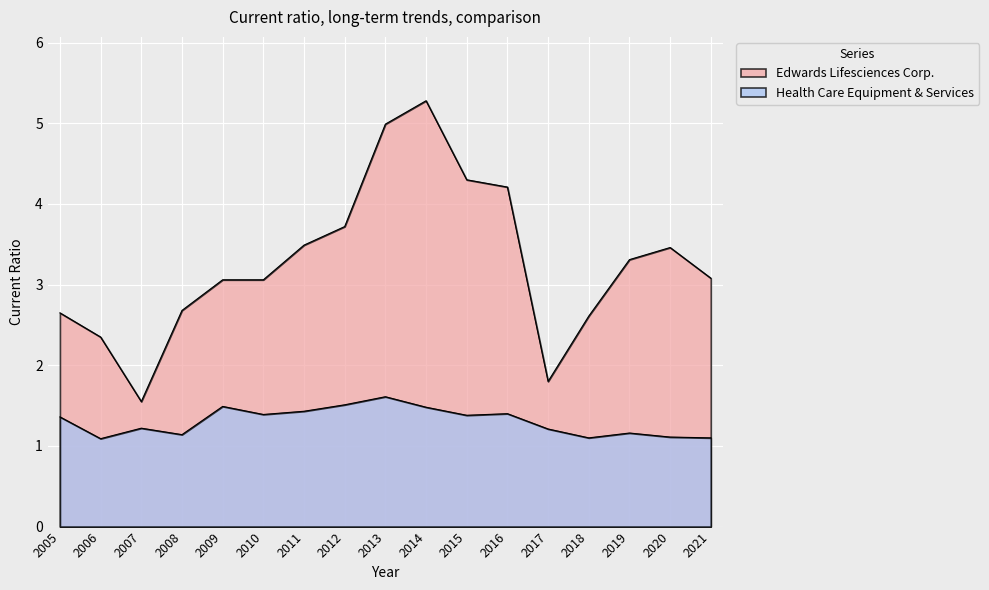

Which series changed the most between 2012 and 2021?

Edwards Lifesciences Corp.